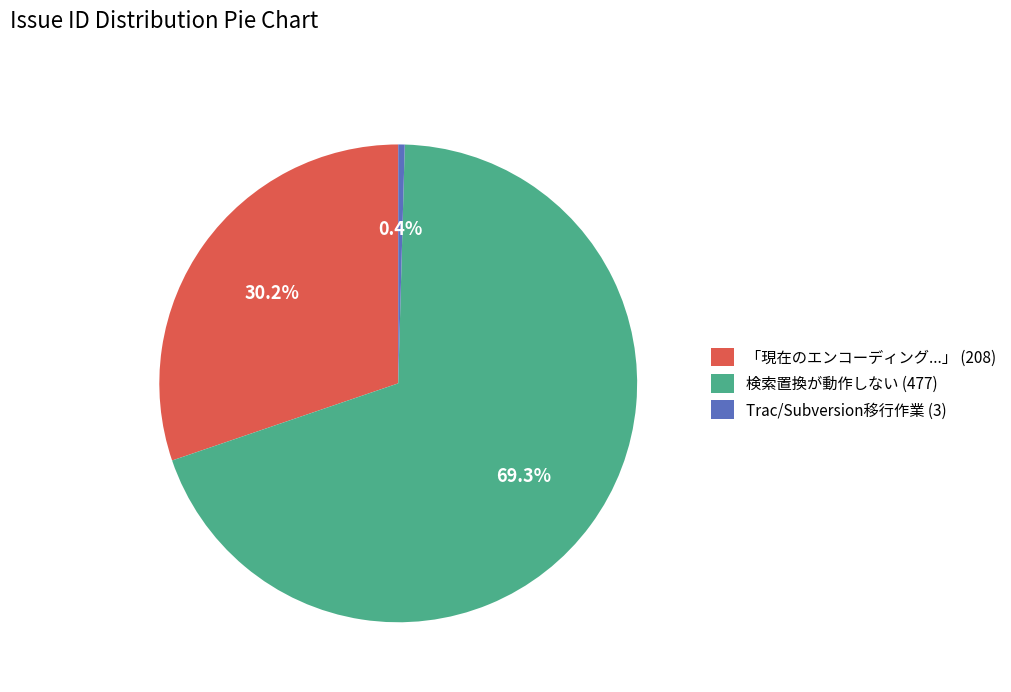

To the nearest percent, what is the average slice percentage?

33%